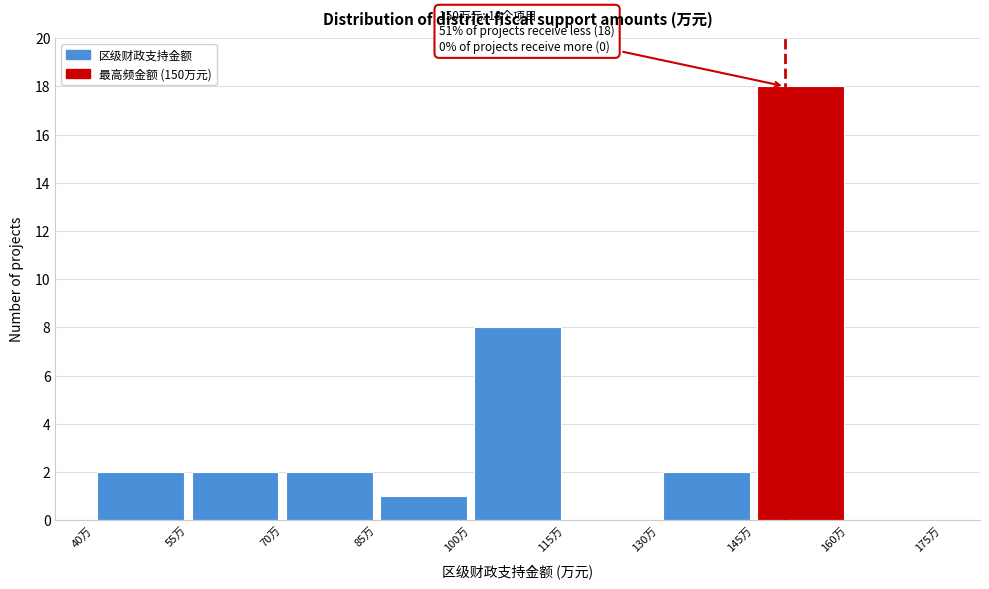

Which range on the x-axis has the tallest bar?

145 to 160